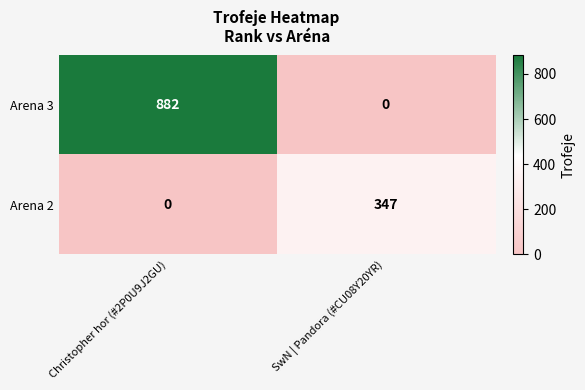

Between Christopher hor (#2P0U9J2GU) and SwN | Pandora (#CU08Y20YR), which series saw the biggest shift?

Arena 3